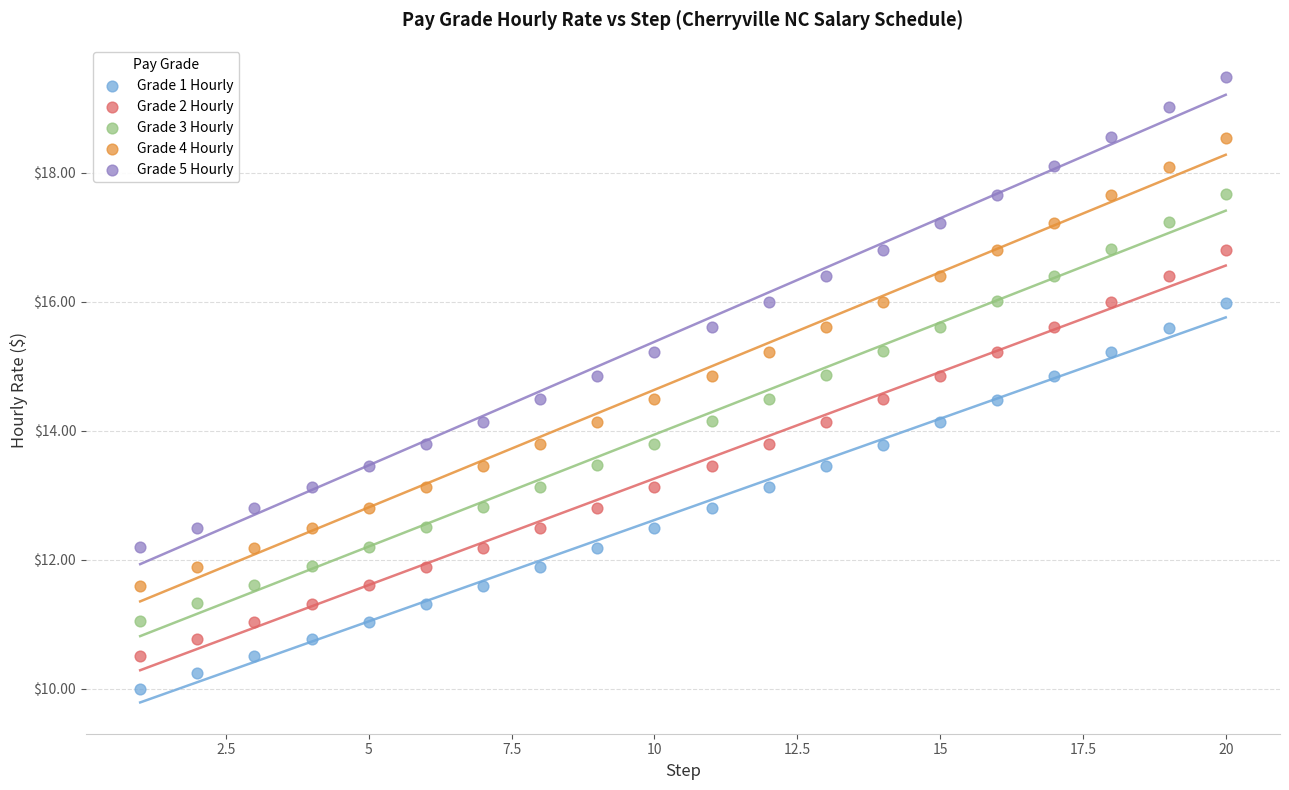

Which series reaches the maximum Y coordinate?

Grade 5 Hourly